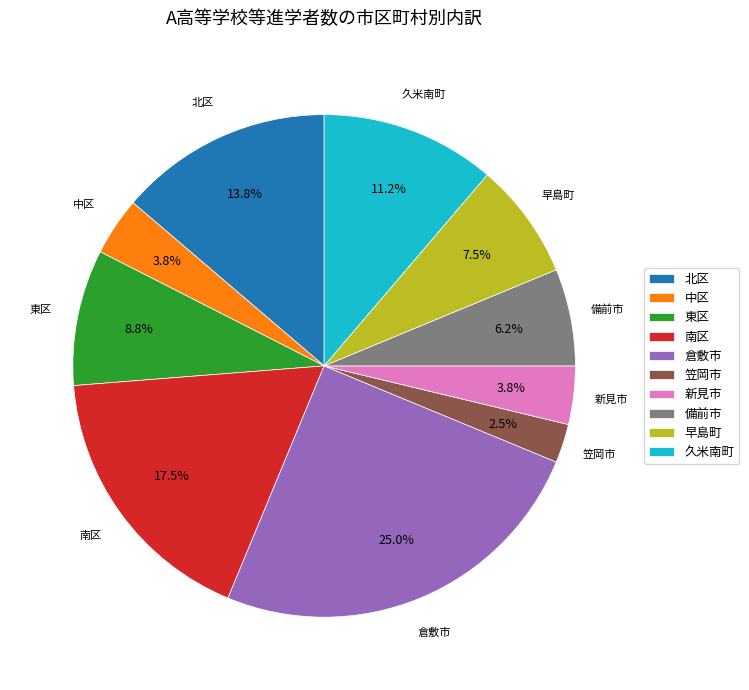

To the nearest percent, what portion does 久米南町 represent?

11%